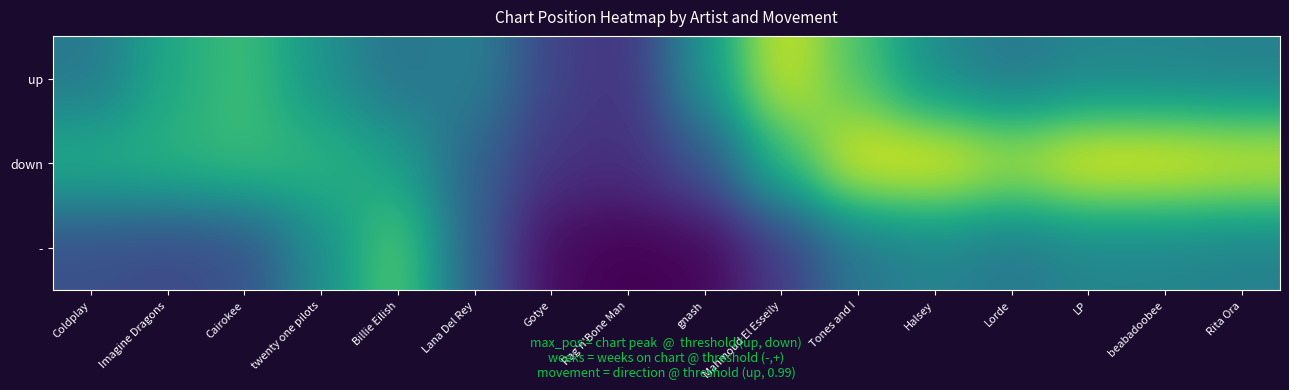

Rank the series by their maximum value, from lowest to highest.

-, up, down